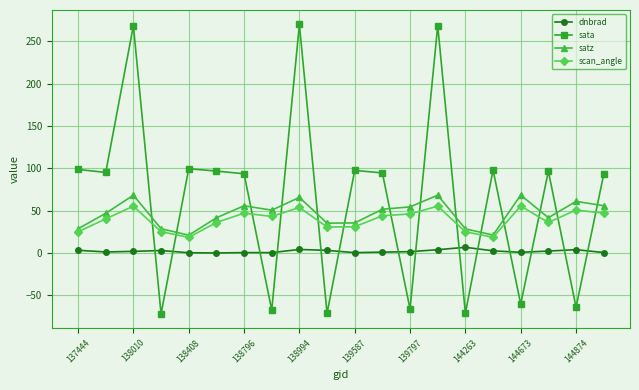

Which series has the largest total across all categories?

sata